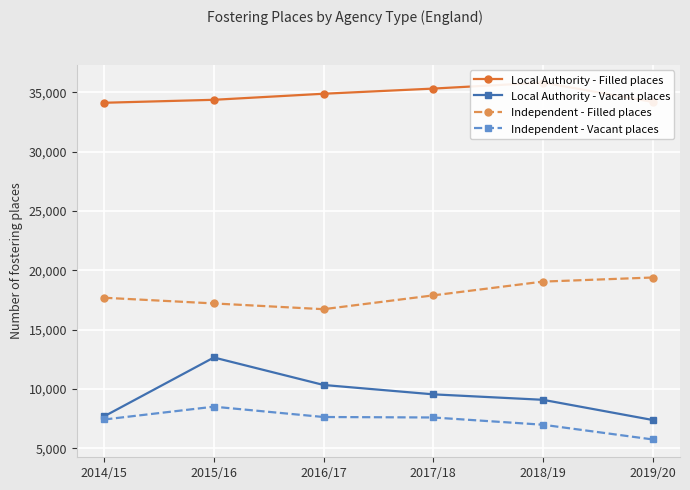

At which category does the chart reach its peak across all series?

2018/19